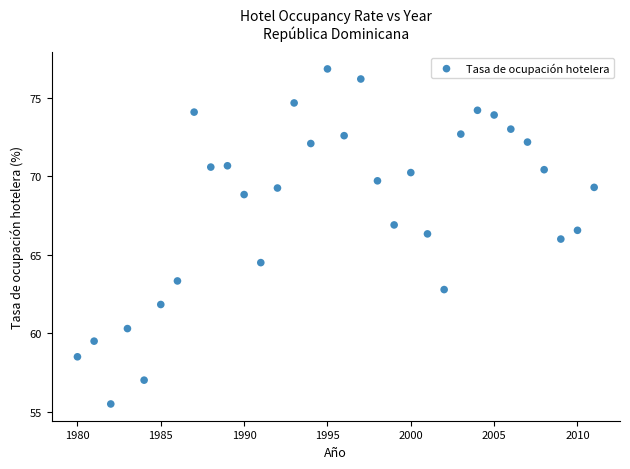

What is the range of Y values (max minus min)?

21.3